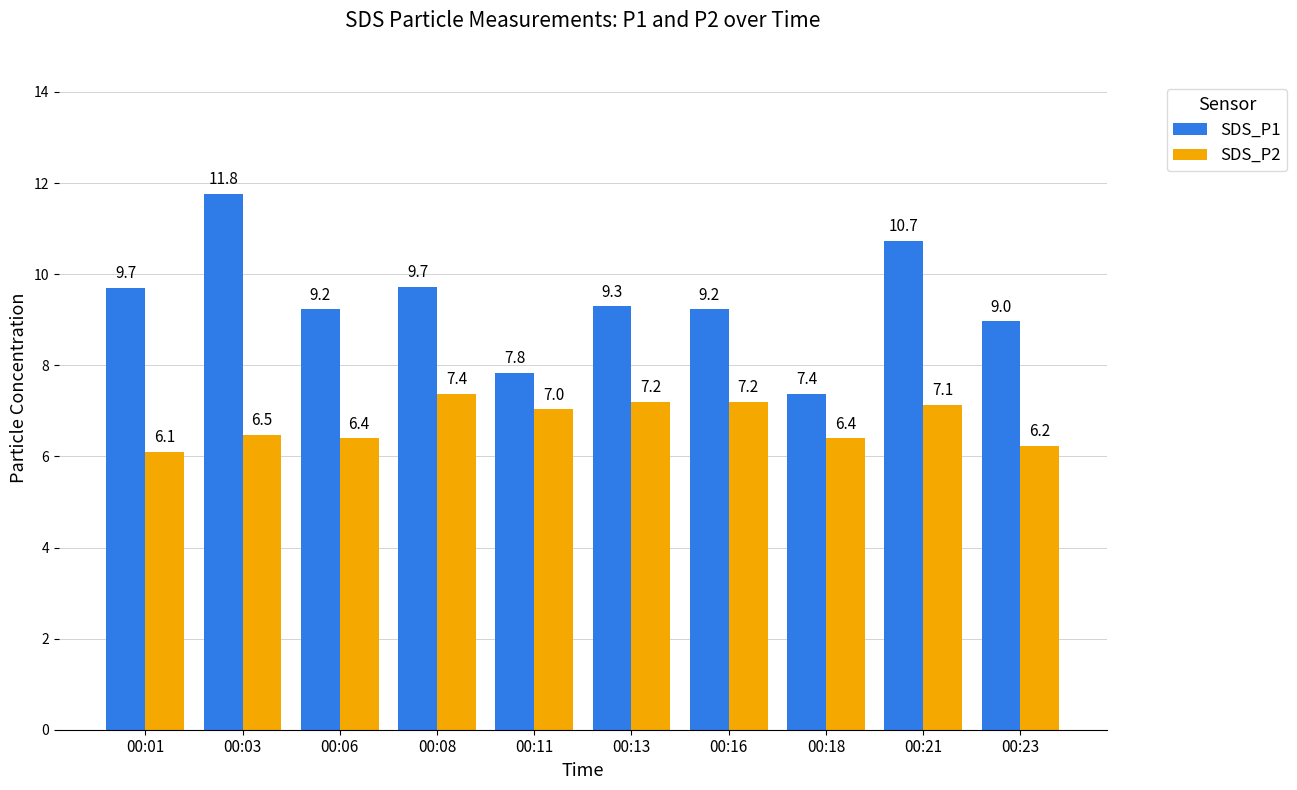

What is the value of the SDS_P1 bar at the 4th from the left?

9.7